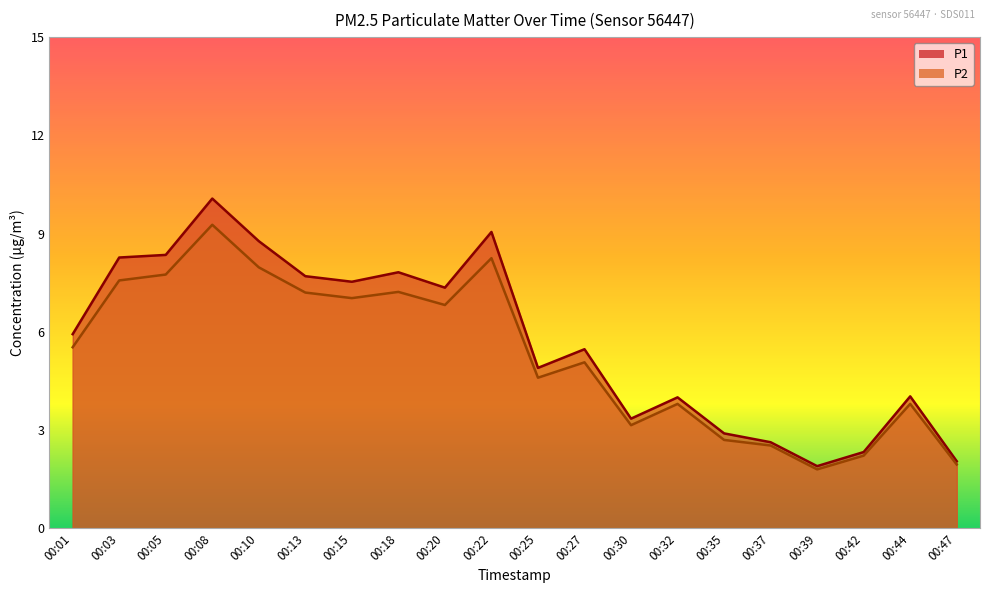

Rank the series by their maximum value, from lowest to highest.

P2, P1